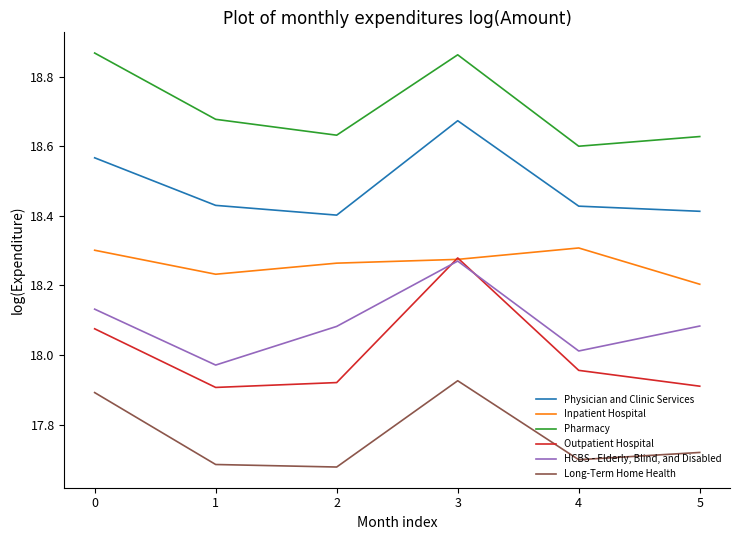

True or false: Outpatient Hospital and Physician and Clinic Services intersect in this chart.

False